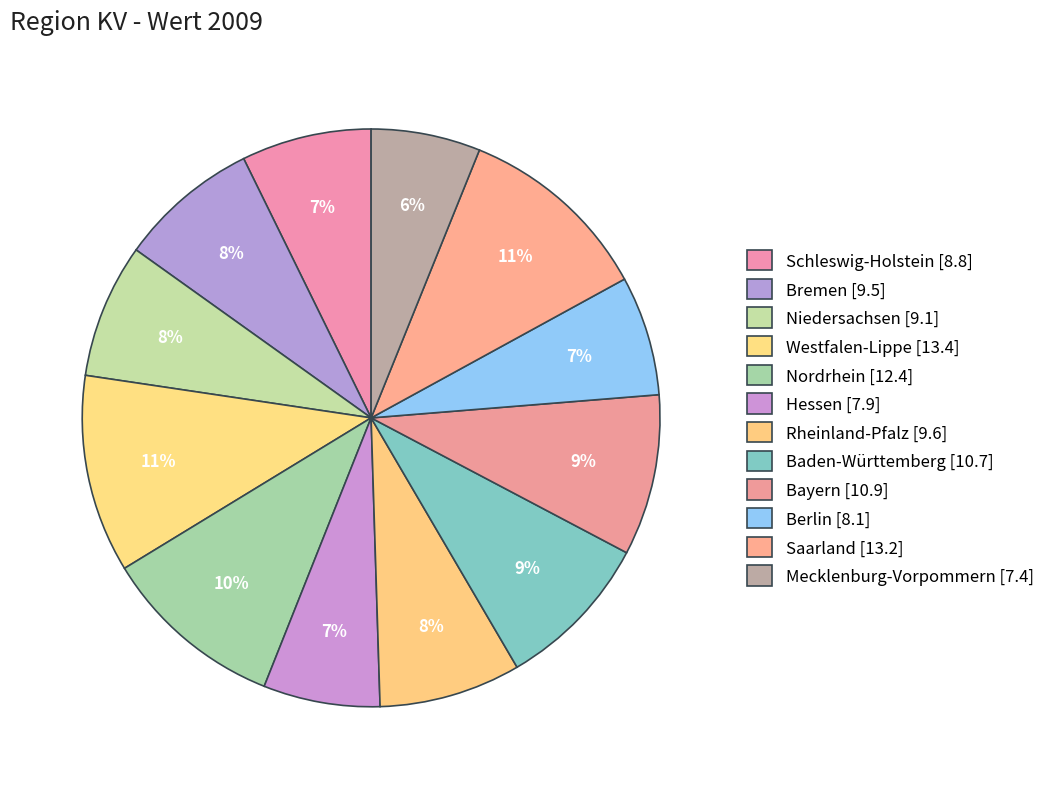

Count the number of slices in the pie.

12